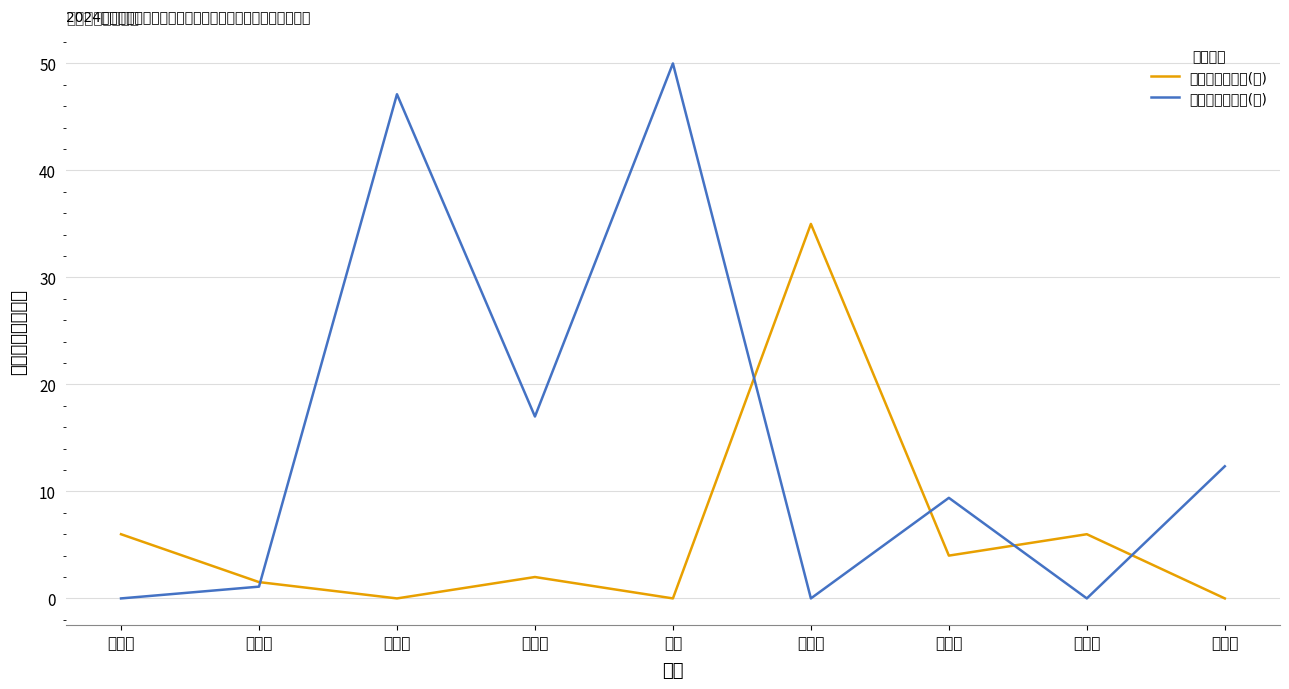

True or false: 横向到账总经费(万) has a value of 9.4 at 陈梦伊.

True